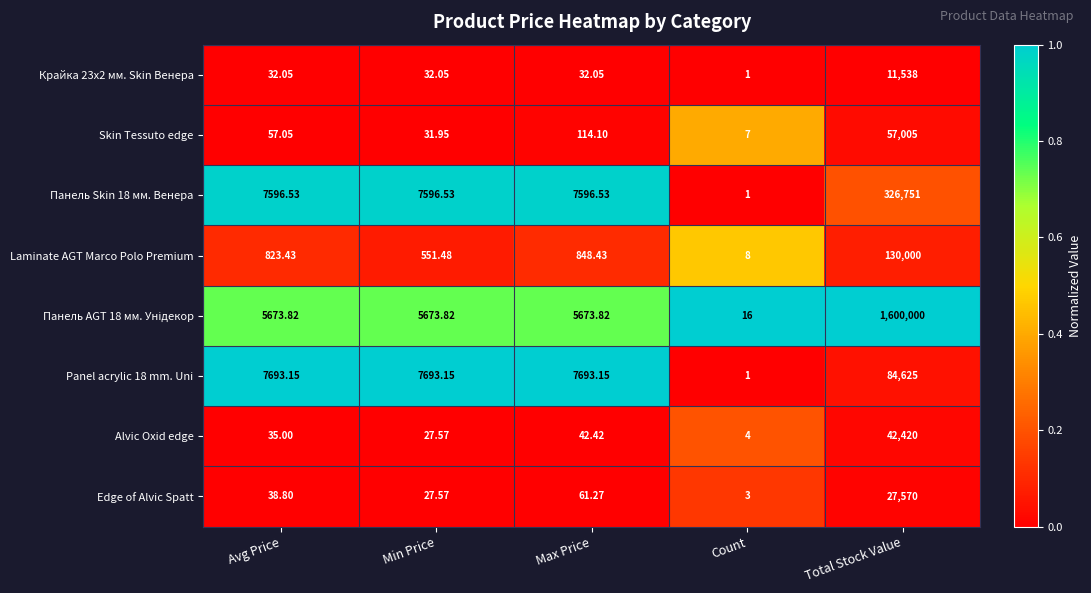

List the labels in order of Alvic Oxid edge value, smallest first.

Count, Min Price, Avg Price, Max Price, Total Stock Value